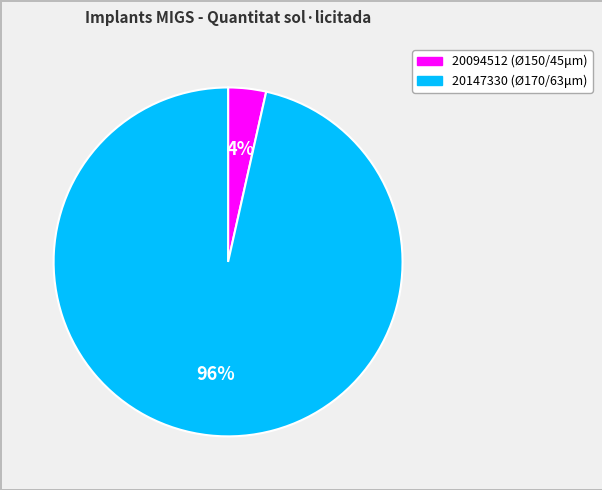

To the nearest percent, what is the average slice percentage?

50%